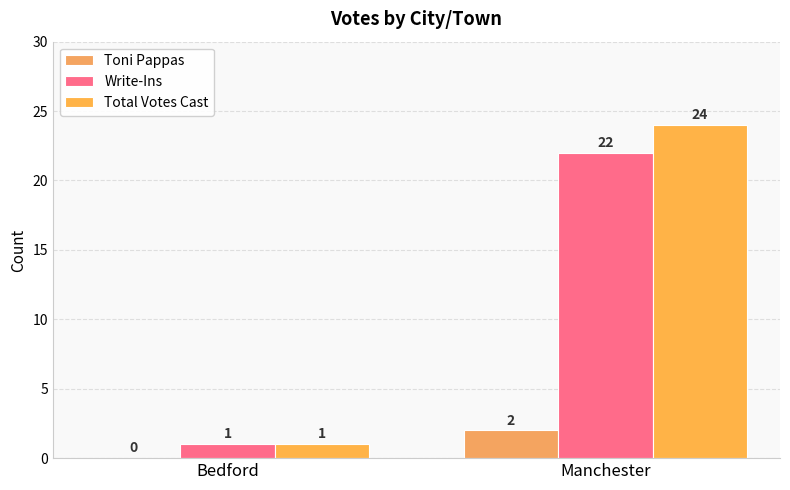

At which label does Total Votes Cast reach its minimum?

Bedford